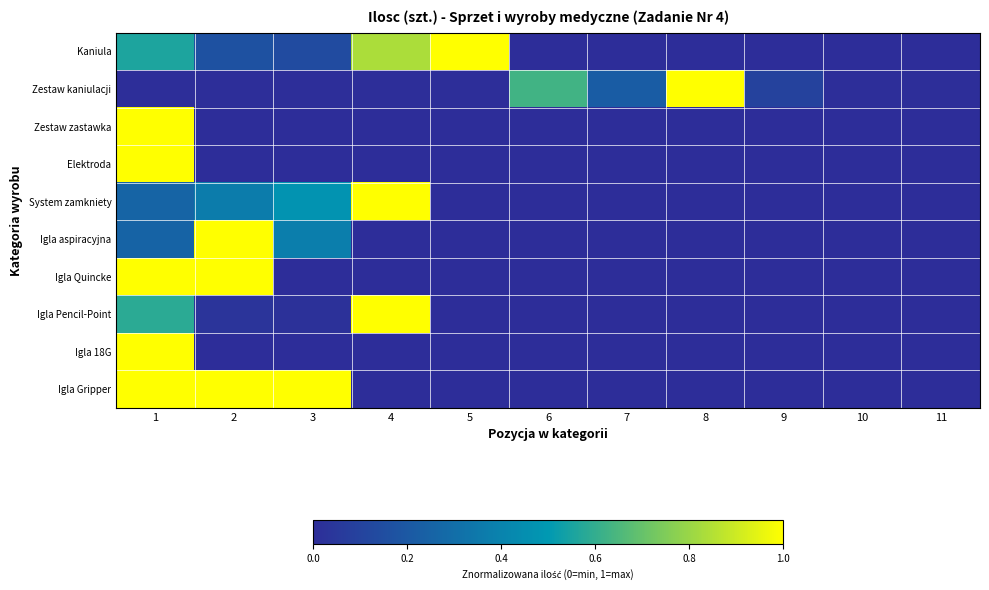

Reading left to right, extract all data points from this chart.

Kaniula: 1=0.6	2=0.2	3=0.1	4=0.8	5=1.0	6=0.0	7=0.0	8=0.0	9=0.0	10=0.0	11=0.0
Zestaw kaniulacji: 1=0.0	2=0.0	3=0.0	4=0.0	5=0.0	6=0.6	7=0.2	8=1.0	9=0.1	10=0.0	11=0.0
Zestaw zastawka: 1=1.0	2=0.0	3=0.0	4=0.0	5=0.0	6=0.0	7=0.0	8=0.0	9=0.0	10=0.0	11=0.0
Elektroda: 1=1.0	2=0.0	3=0.0	4=0.0	5=0.0	6=0.0	7=0.0	8=0.0	9=0.0	10=0.0	11=0.0
System zamkniety: 1=0.3	2=0.4	3=0.5	4=1.0	5=0.0	6=0.0	7=0.0	8=0.0	9=0.0	10=0.0	11=0.0
Igla aspiracyjna: 1=0.2	2=1.0	3=0.4	4=0.0	5=0.0	6=0.0	7=0.0	8=0.0	9=0.0	10=0.0	11=0.0
Igla Quincke: 1=1.0	2=1.0	3=0.0	4=0.0	5=0.0	6=0.0	7=0.0	8=0.0	9=0.0	10=0.0	11=0.0
Igla Pencil-Point: 1=0.6	2=0.0	3=0.0	4=1.0	5=0.0	6=0.0	7=0.0	8=0.0	9=0.0	10=0.0	11=0.0
Igla 18G: 1=1.0	2=0.0	3=0.0	4=0.0	5=0.0	6=0.0	7=0.0	8=0.0	9=0.0	10=0.0	11=0.0
Igla Gripper: 1=1.0	2=1.0	3=1.0	4=0.0	5=0.0	6=0.0	7=0.0	8=0.0	9=0.0	10=0.0	11=0.0